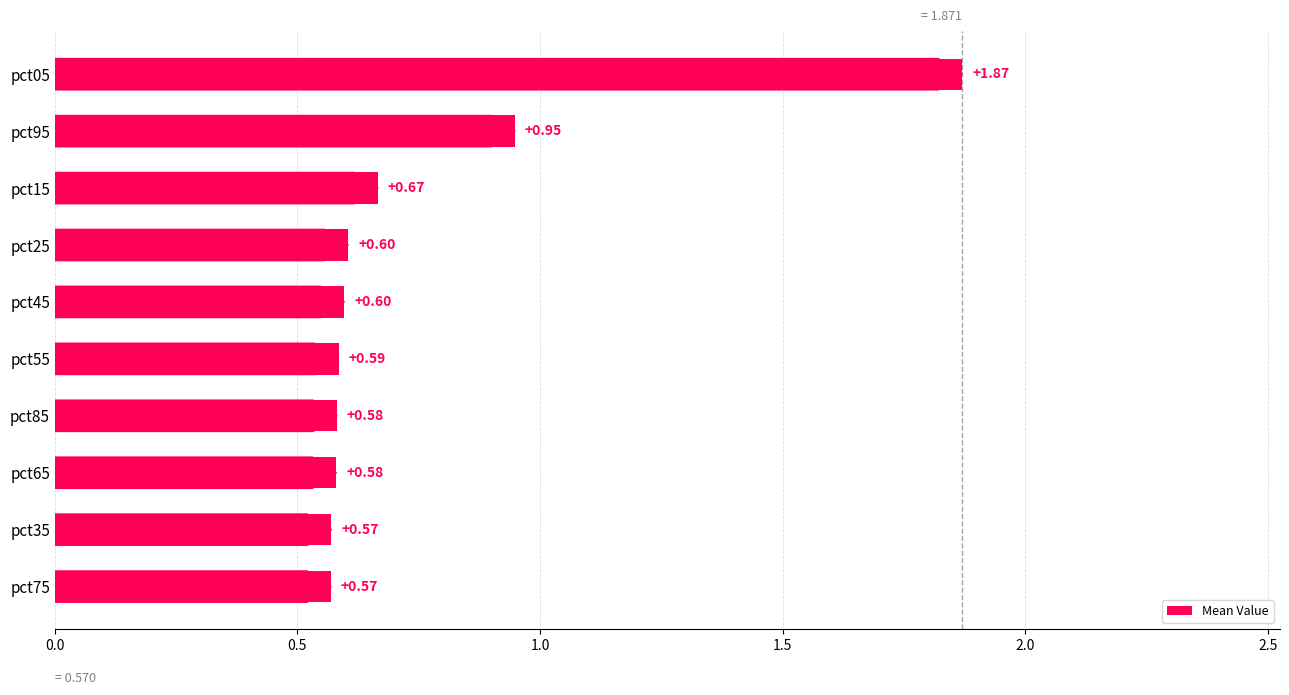

What is the sum of all values?

7.6